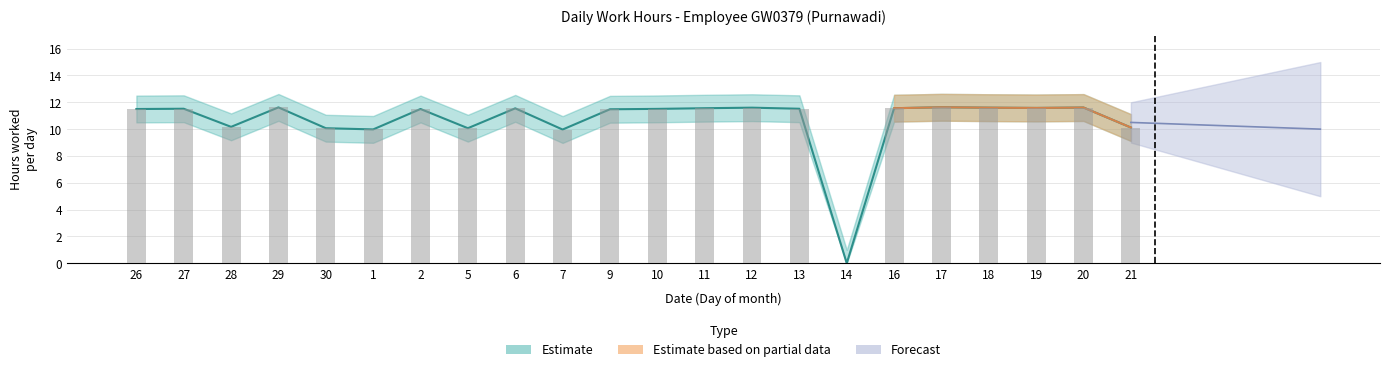

Which has a higher value, 2 or 18?

18